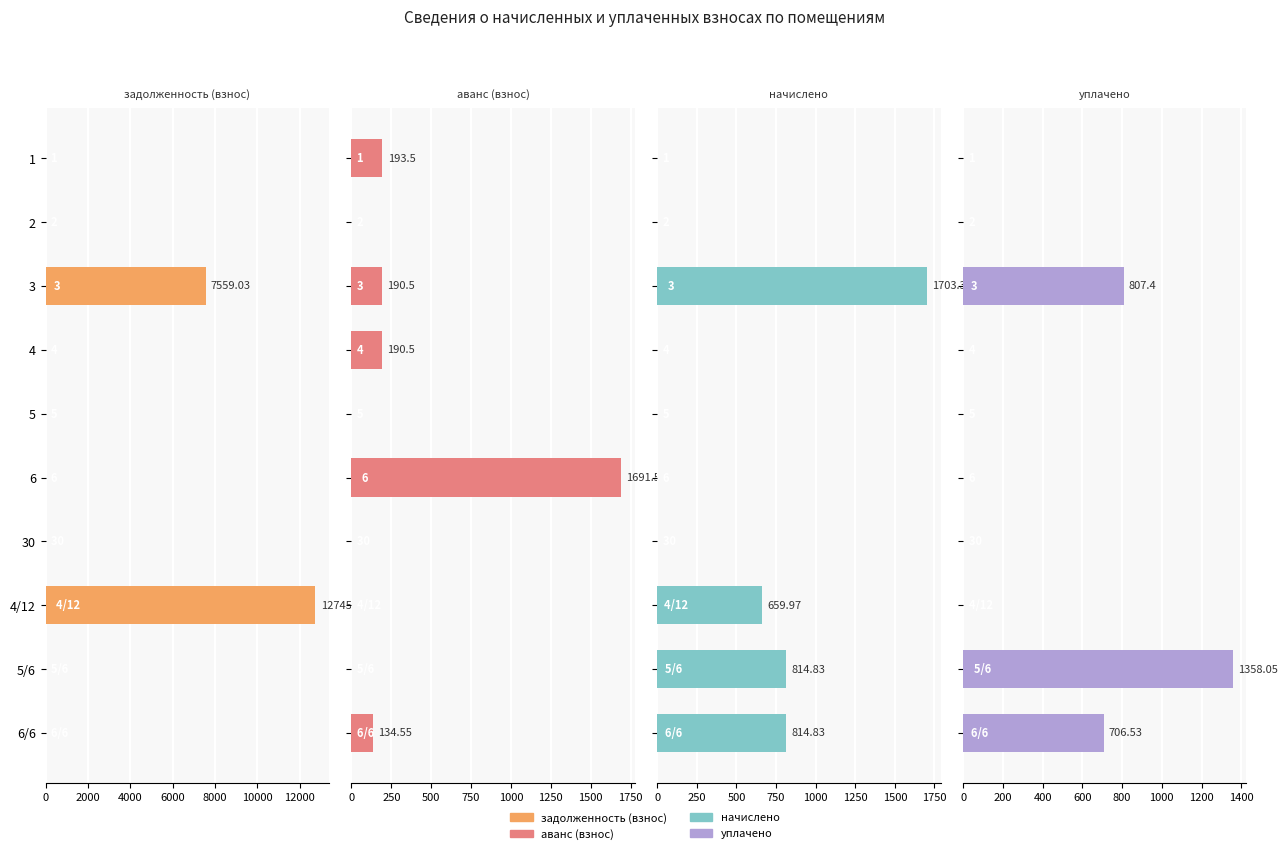

What is the sum of all аванс (взнос) values?

2400.6